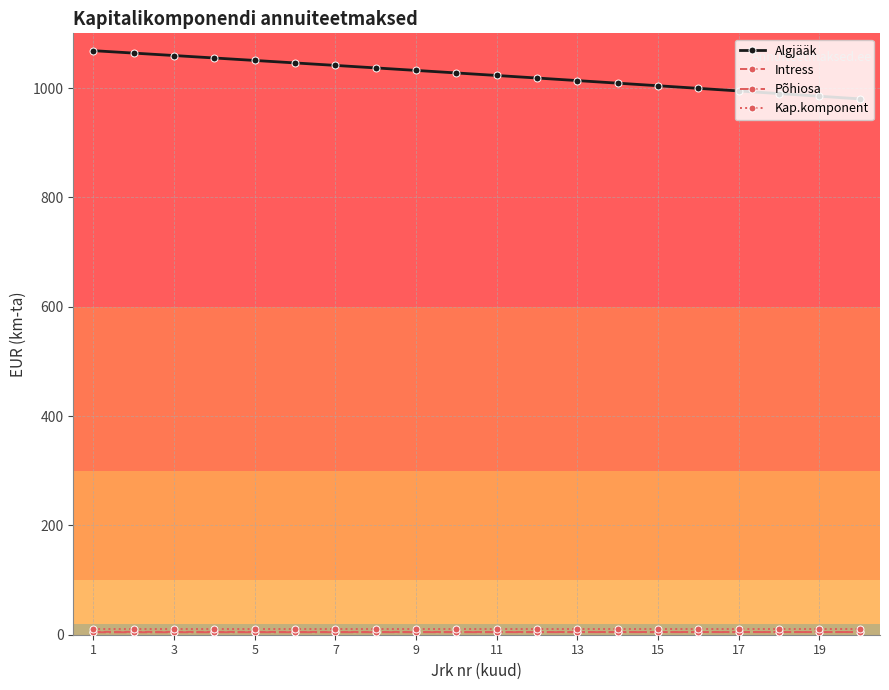

Which series has the widest spread of values?

Algjääk